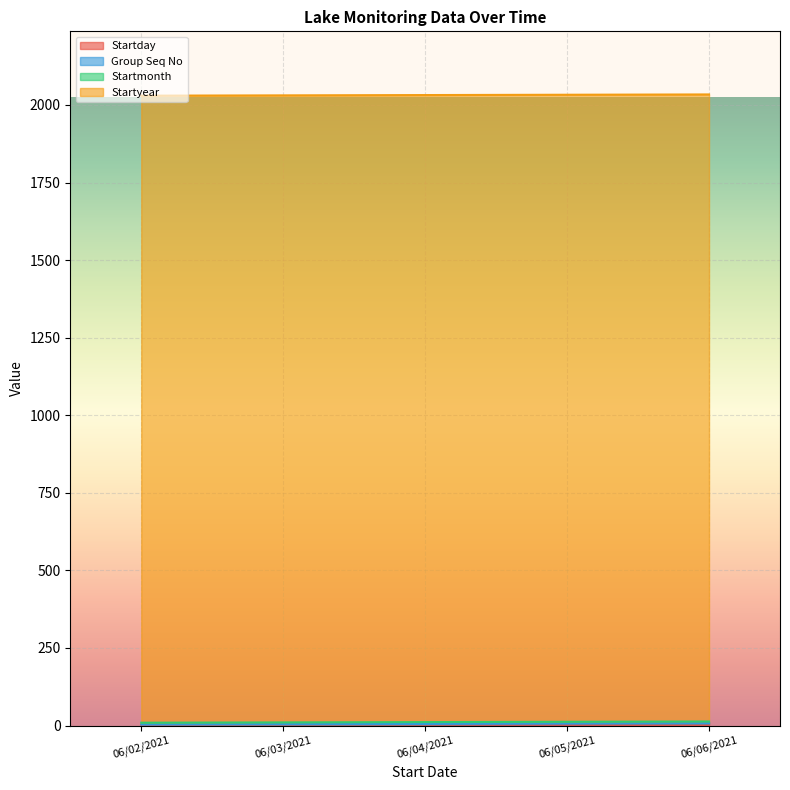

What is the sum of all Startmonth values?

30